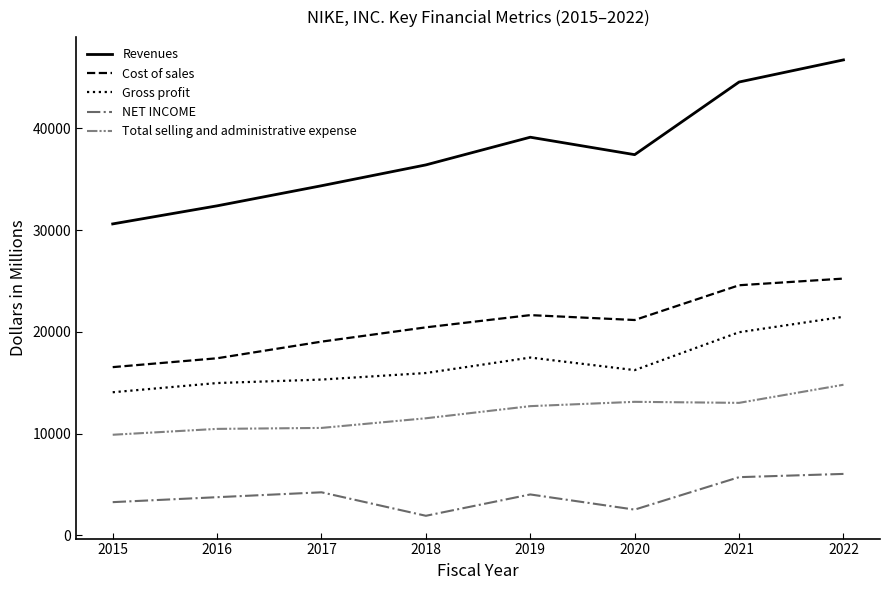

What is the difference between the second highest and second lowest values in the NET INCOME series?

3188